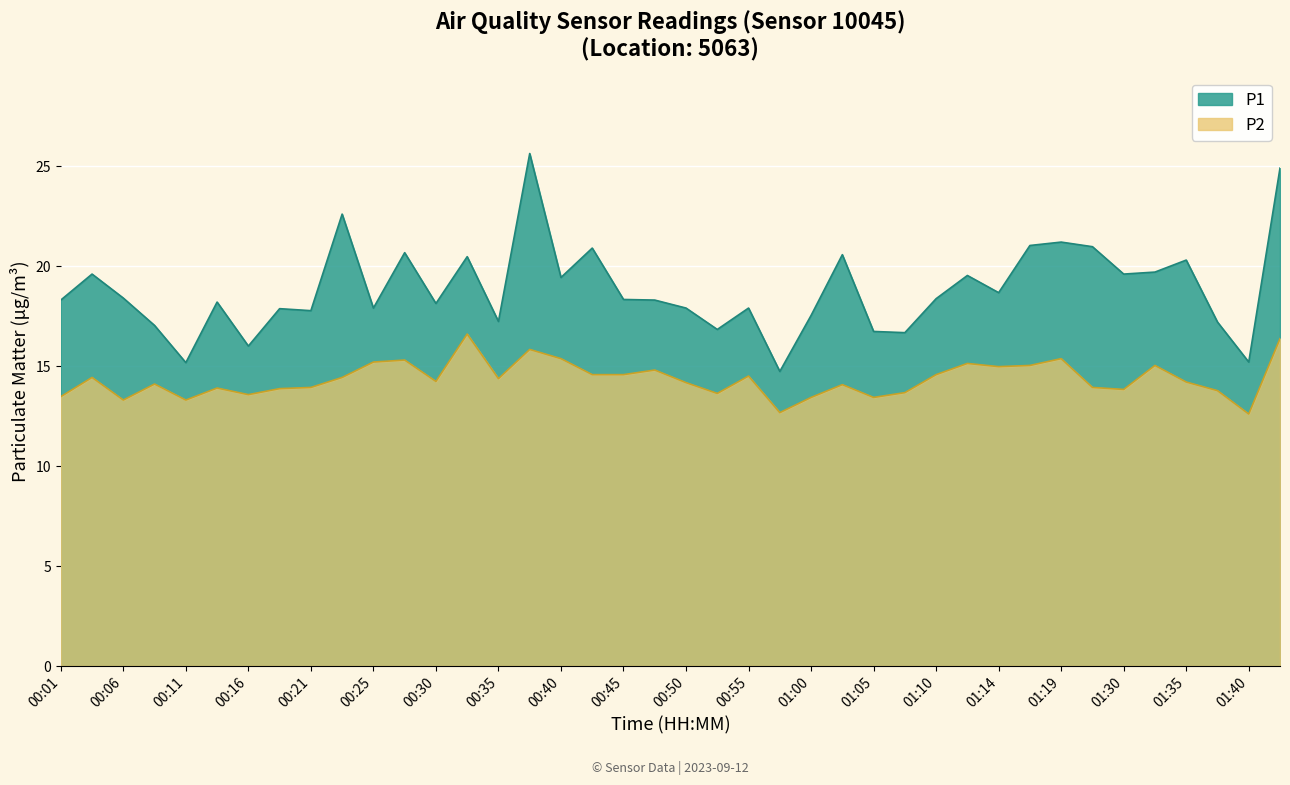

Reading left to right, what are all the values shown in this chart?

P1: 00:01=18.3	00:03=19.6	00:06=18.4	00:08=17.0	00:11=15.2	00:13=18.2	00:16=16.0	00:18=17.9	00:21=17.8	00:23=22.6	00:25=17.9	00:28=20.7	00:30=18.1	00:33=20.5	00:35=17.2	00:38=25.6	00:40=19.4	00:42=20.9	00:45=18.3	00:47=18.3	00:50=17.9	00:52=16.8	00:55=17.9	00:57=14.7	01:00=17.5	01:02=20.6	01:05=16.7	01:07=16.7	01:10=18.4	01:12=19.5	01:14=18.7	01:17=21.0	01:19=21.2	01:27=21.0	01:30=19.6	01:32=19.7	01:35=20.3	01:37=17.2	01:40=15.2	01:42=24.9
P2: 00:01=13.5	00:03=14.4	00:06=13.3	00:08=14.1	00:11=13.3	00:13=13.9	00:16=13.6	00:18=13.9	00:21=13.9	00:23=14.4	00:25=15.2	00:28=15.3	00:30=14.2	00:33=16.6	00:35=14.4	00:38=15.8	00:40=15.4	00:42=14.6	00:45=14.6	00:47=14.8	00:50=14.2	00:52=13.6	00:55=14.5	00:57=12.7	01:00=13.4	01:02=14.1	01:05=13.4	01:07=13.7	01:10=14.6	01:12=15.1	01:14=15.0	01:17=15.0	01:19=15.4	01:27=13.9	01:30=13.8	01:32=15.0	01:35=14.2	01:37=13.8	01:40=12.6	01:42=16.4